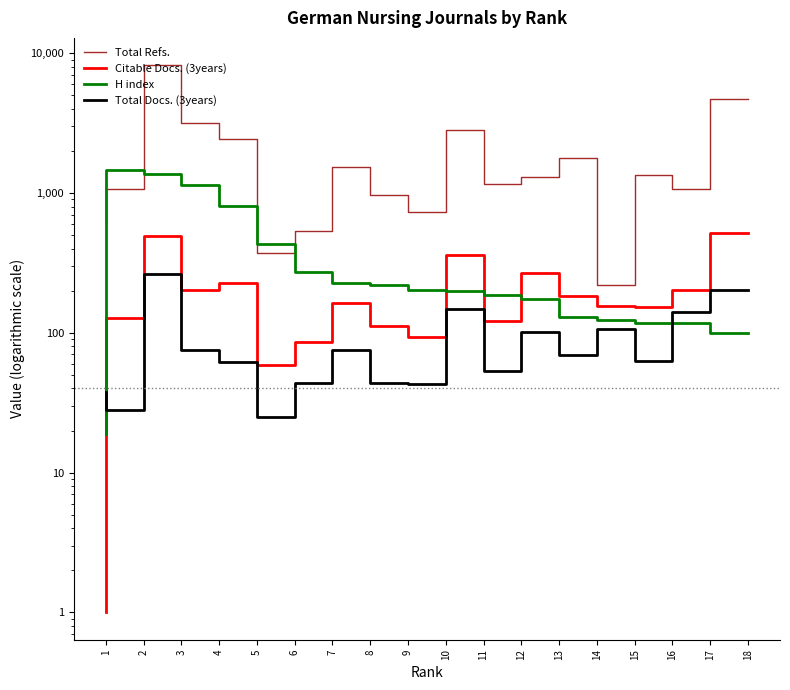

What is the difference between the maximum and second lowest values in the H index series?

1363